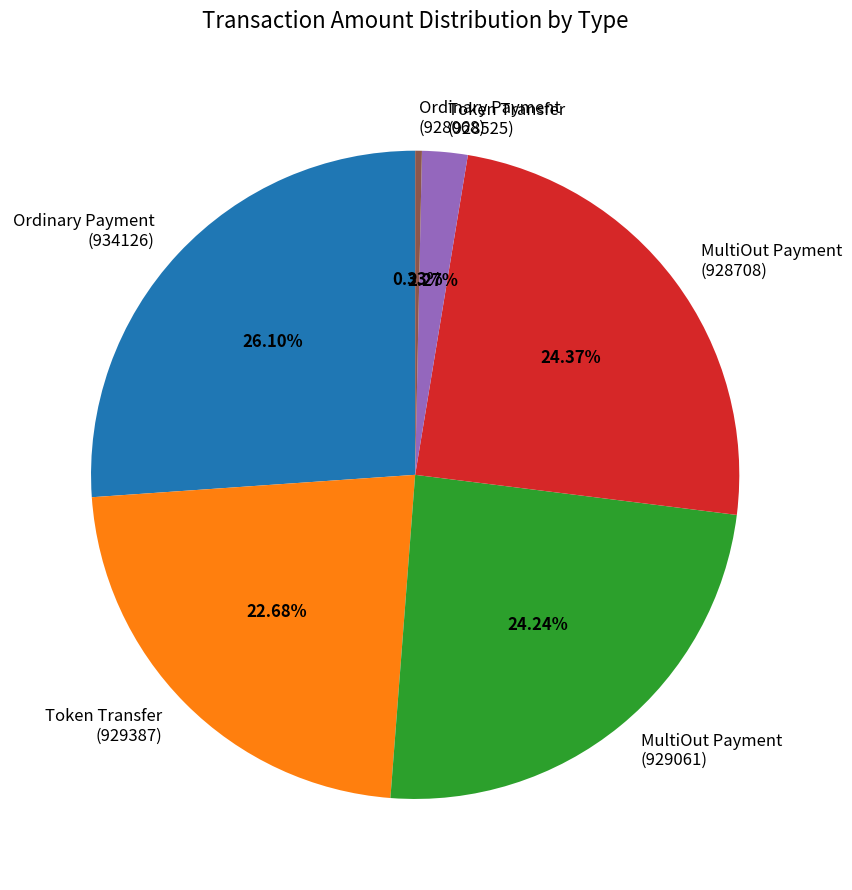

Does Token Transfer (928525) account for over 50% of the chart?

No